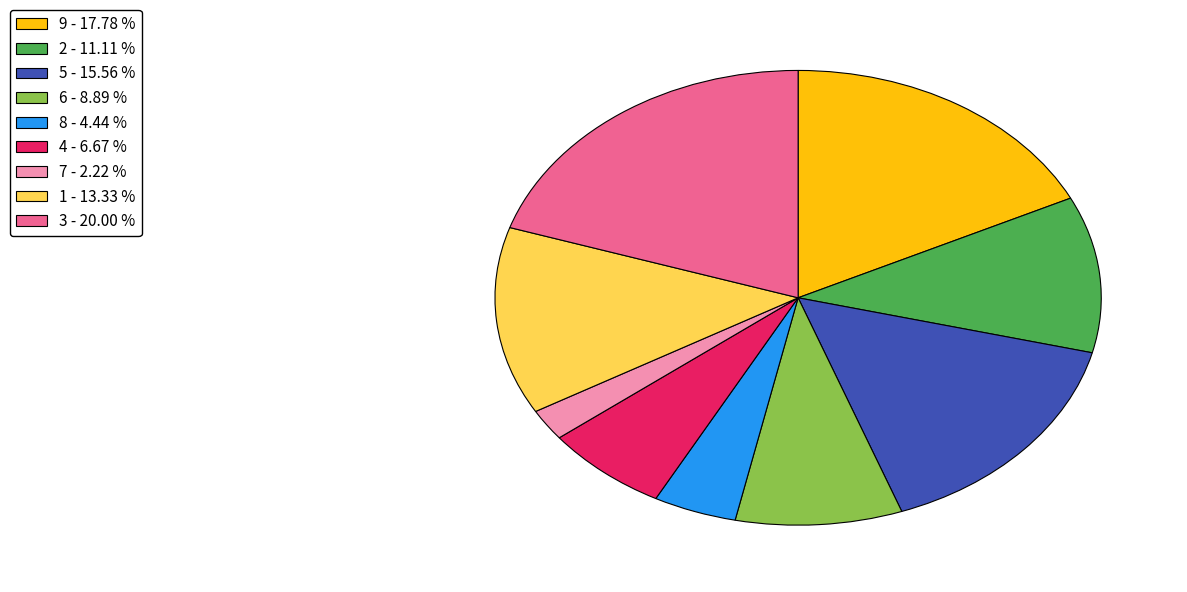

What is the largest slice in the pie chart?

3 - 20.00 %